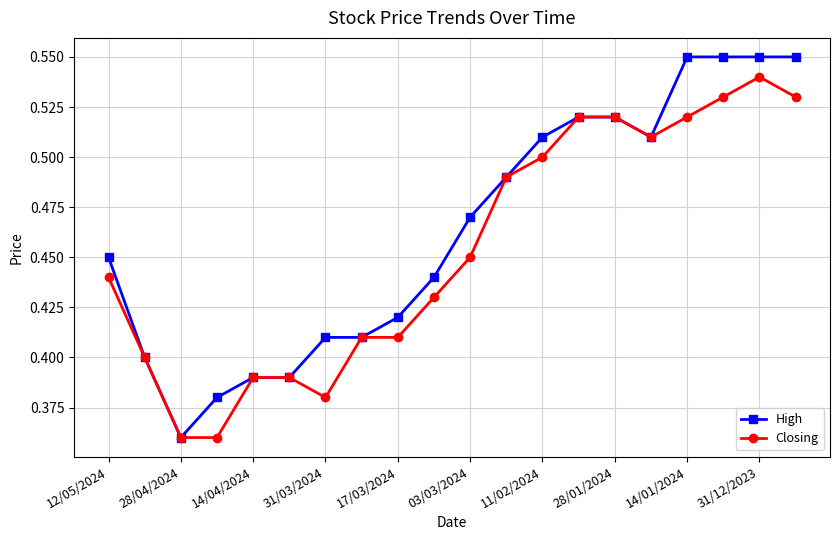

Count the High values in the range 0 to 1.

20